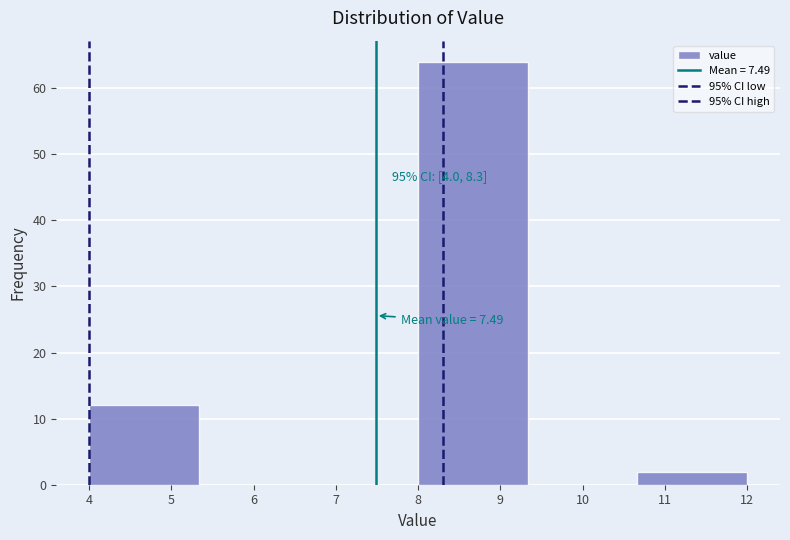

Over which range of the x-axis is the bar tallest?

8.0 to 9.3